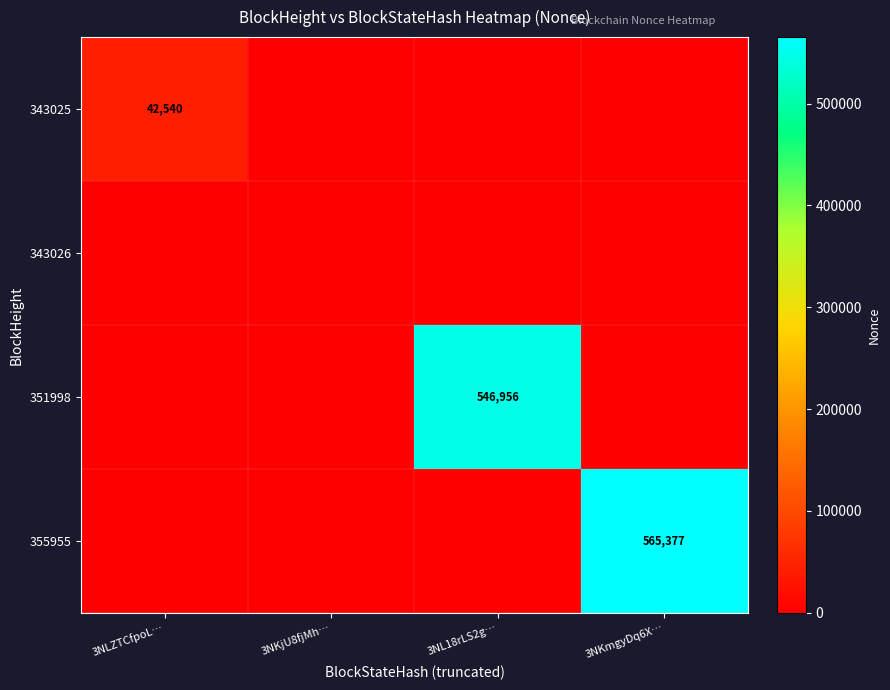

True or false: 355955 has a value of 565377 at 3NKmgyDq6X….

True